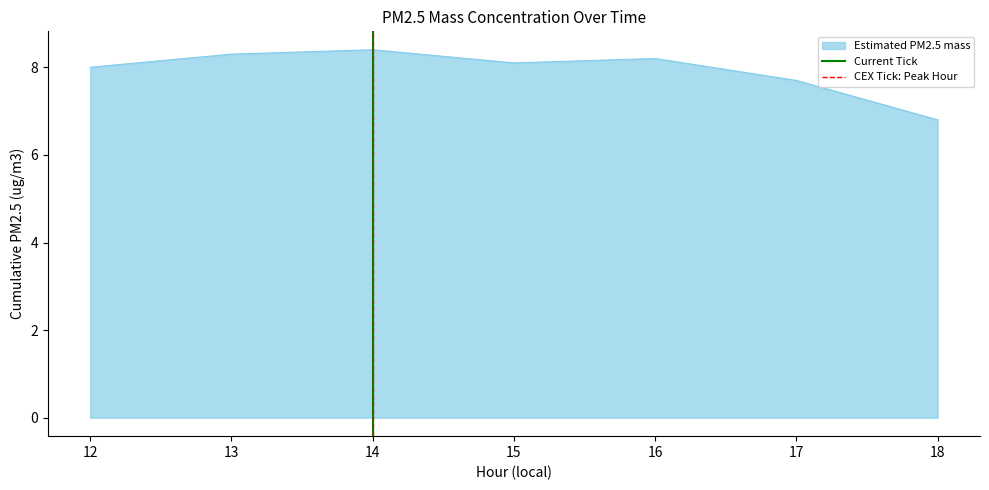

The Estimated PM2.5 mass series shows 6.8 at 18. True or false?

True